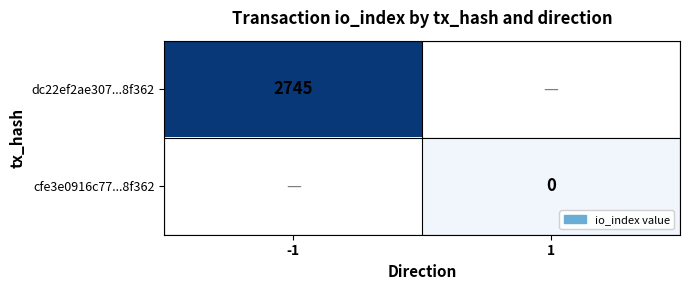

The dc22ef2ae307...8f362 series shows 1345 at -1. True or false?

False